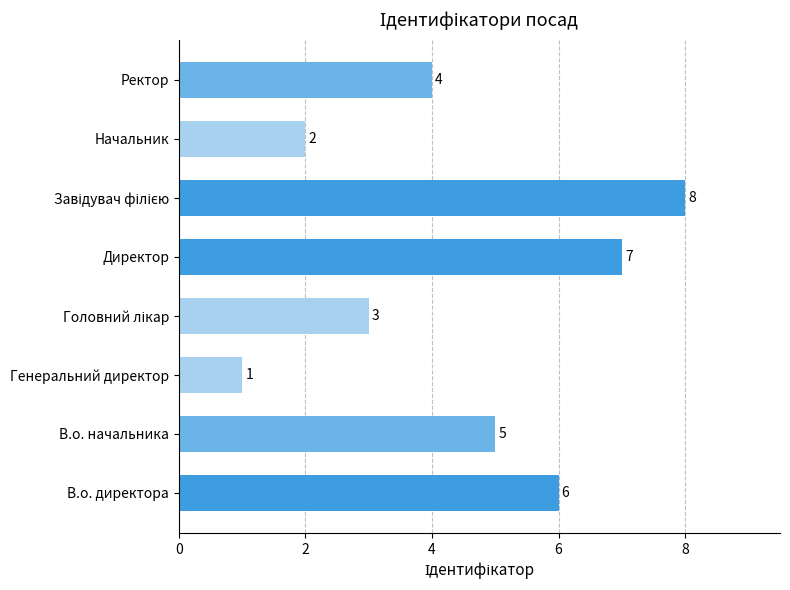

Are the bars horizontal?

Yes